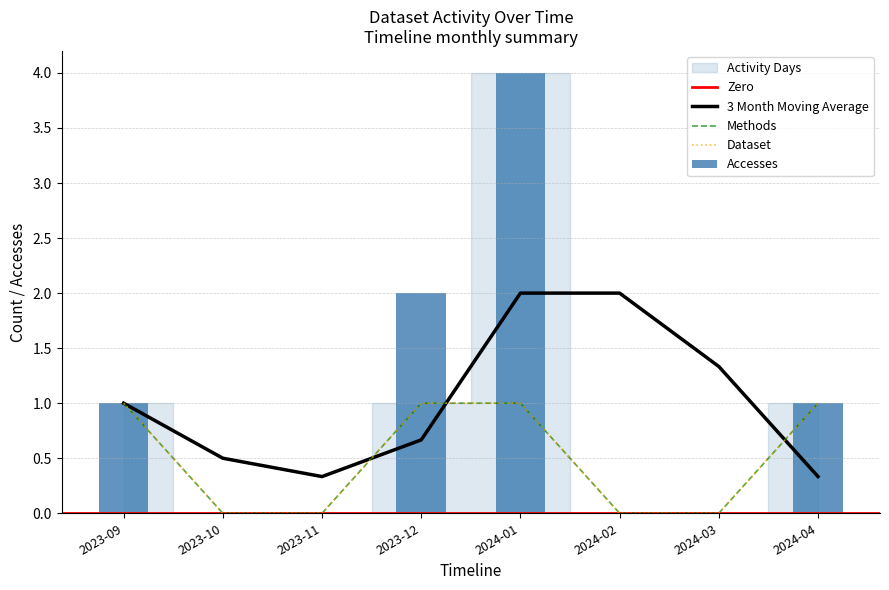

Reading left to right, list all the values displayed in this chart.

Accesses: 2023-09=1	2023-10=0	2023-11=0	2023-12=2	2024-01=4	2024-02=0	2024-03=0	2024-04=1
Methods: 2023-09=1	2023-10=0	2023-11=0	2023-12=1	2024-01=1	2024-02=0	2024-03=0	2024-04=1
Dataset: 2023-09=1	2023-10=0	2023-11=0	2023-12=1	2024-01=1	2024-02=0	2024-03=0	2024-04=1